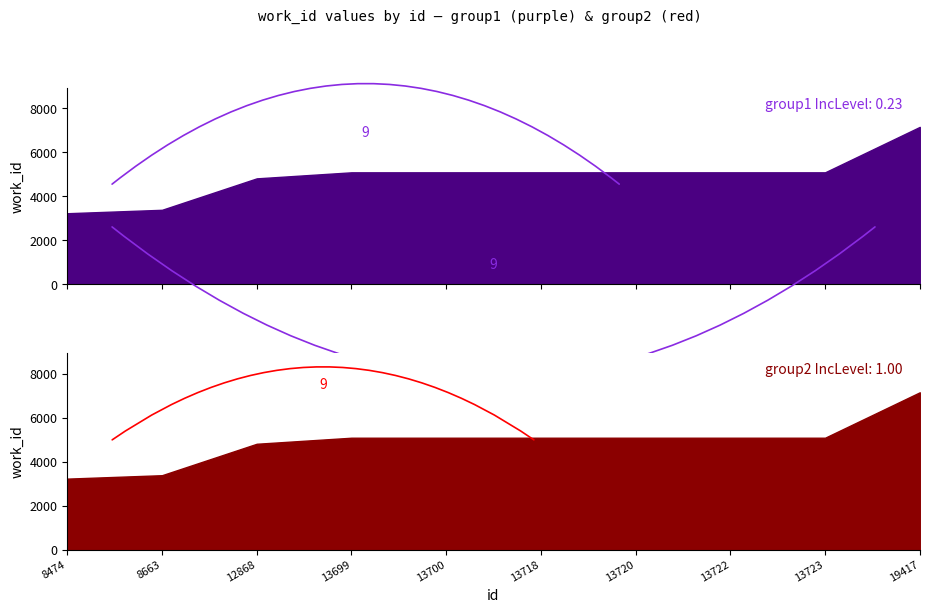

Reading right to left, what are all the values shown in this chart?

group1_work_id: 7155	5088	5088	5088	5088	5088	5088	4813	3383	3227
group2_work_id: 7155	5088	5088	5088	5088	5088	5088	4813	3383	3227